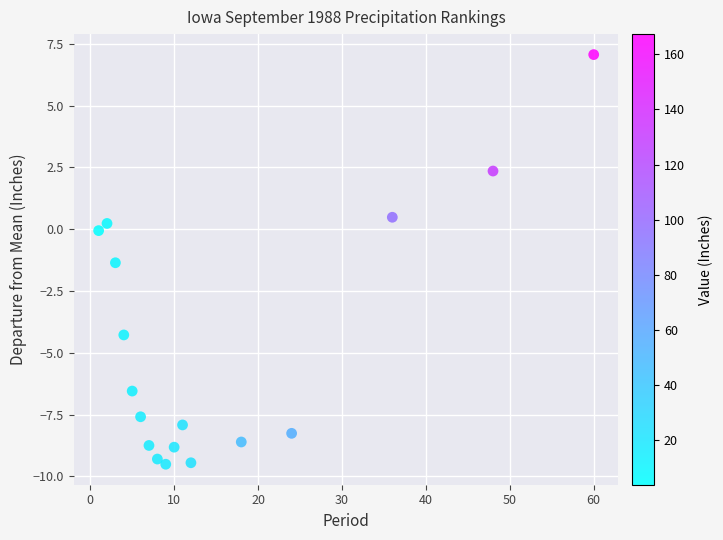

What Y value in the scatter plot is closest to -1?

-1.4